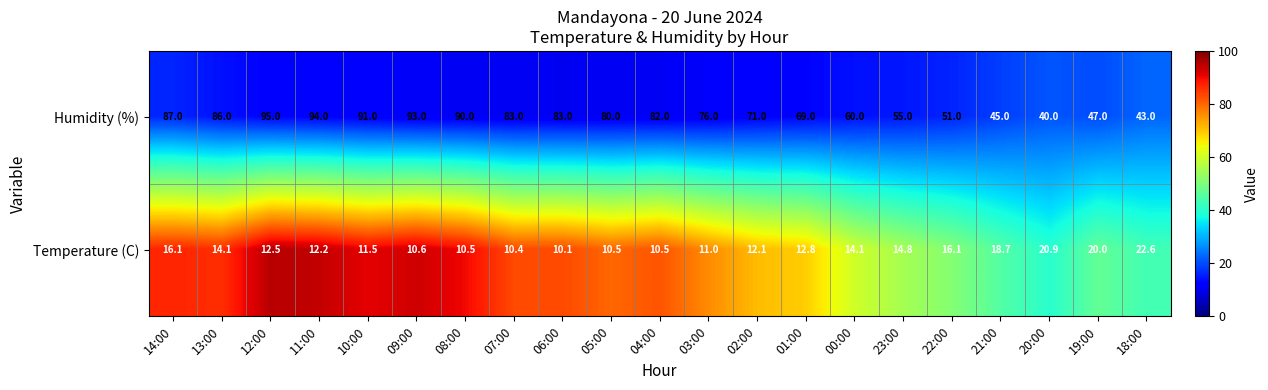

At 21:00, list the series in order from largest to smallest.

Humidity (%), Temperature (C)